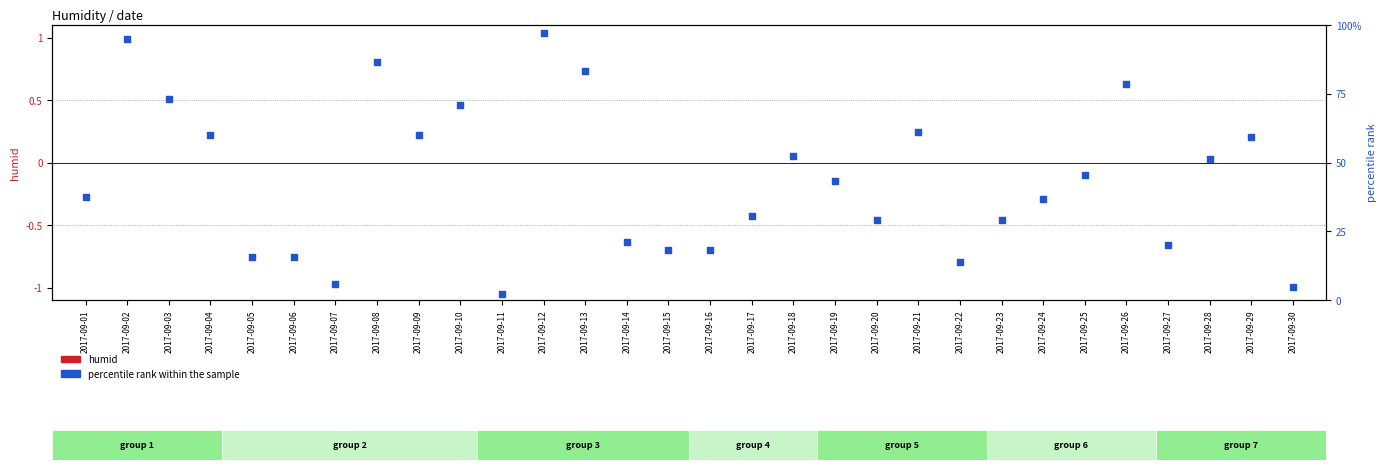

Which series has the largest total across all categories?

percentile rank within the sample